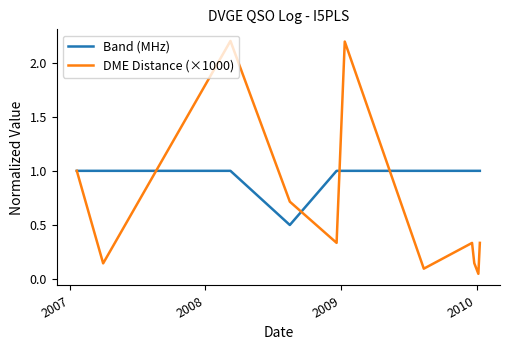

Which series has the largest range (max minus min)?

DME Distance (×1000)